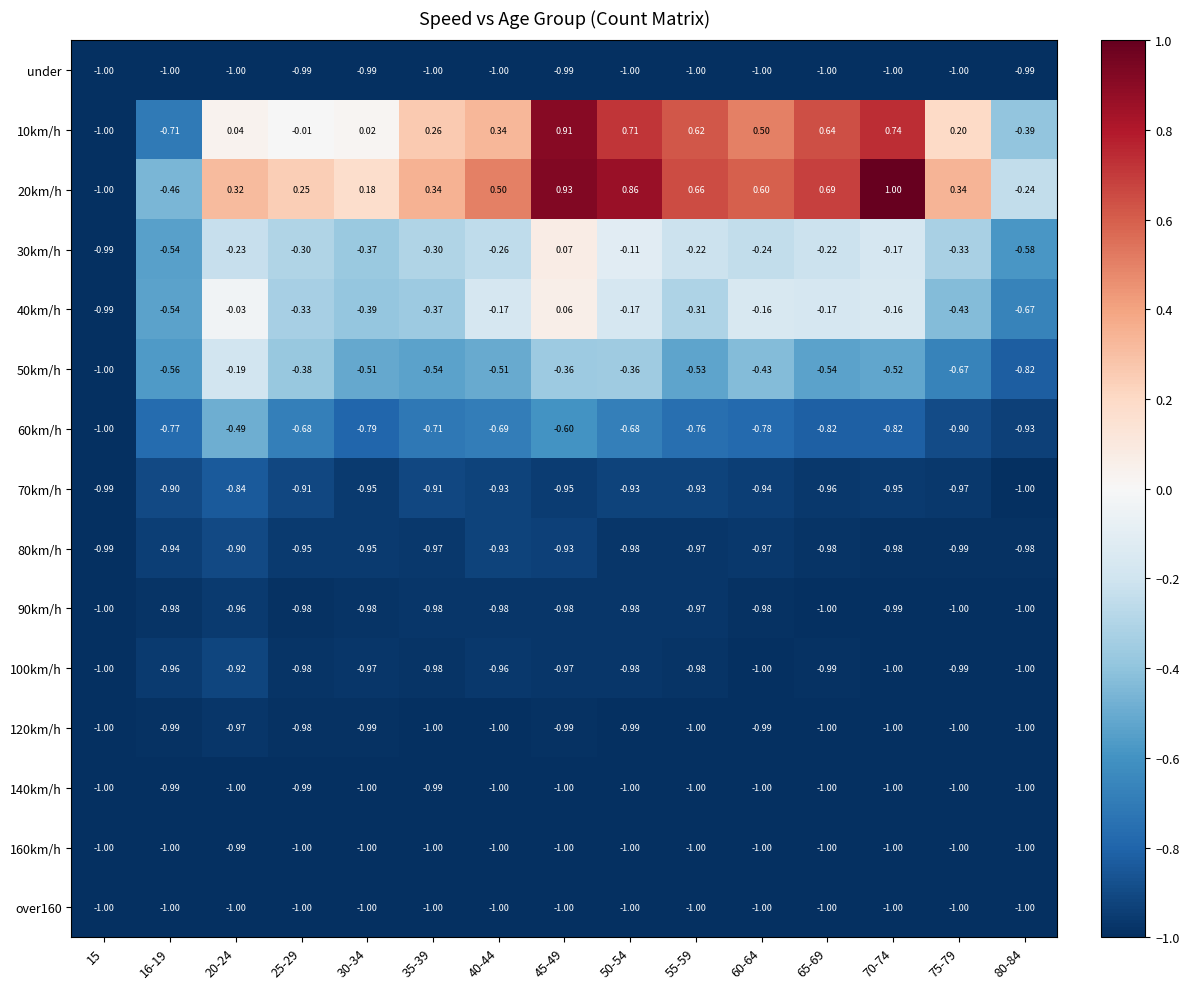

Is the value of 100km/h at 80-84 greater than the value of 120km/h at 60-64?

No